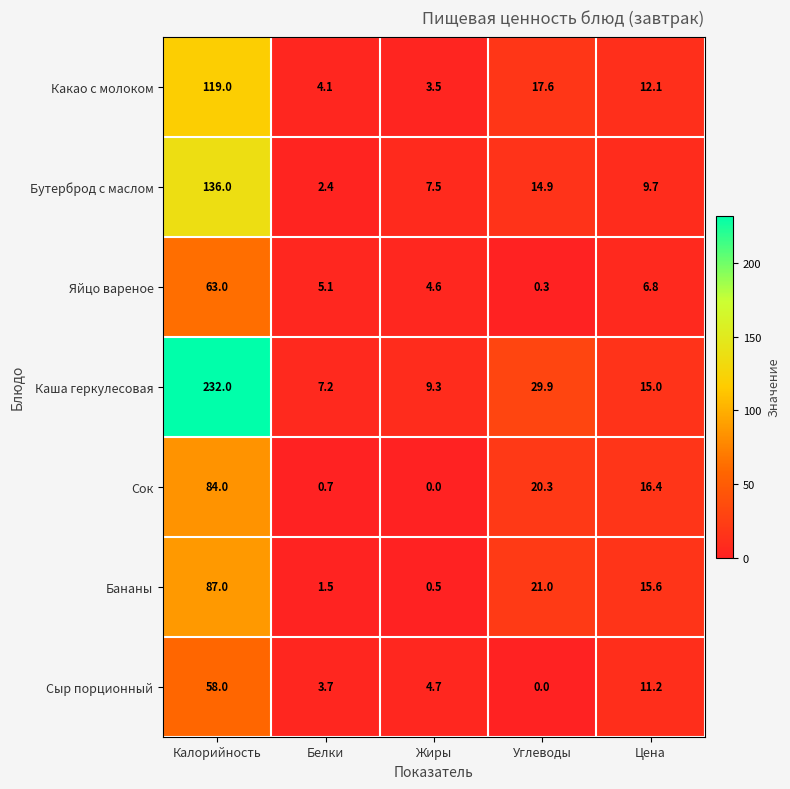

True or false: Сыр порционный has a value of 3.7 at Цена.

False